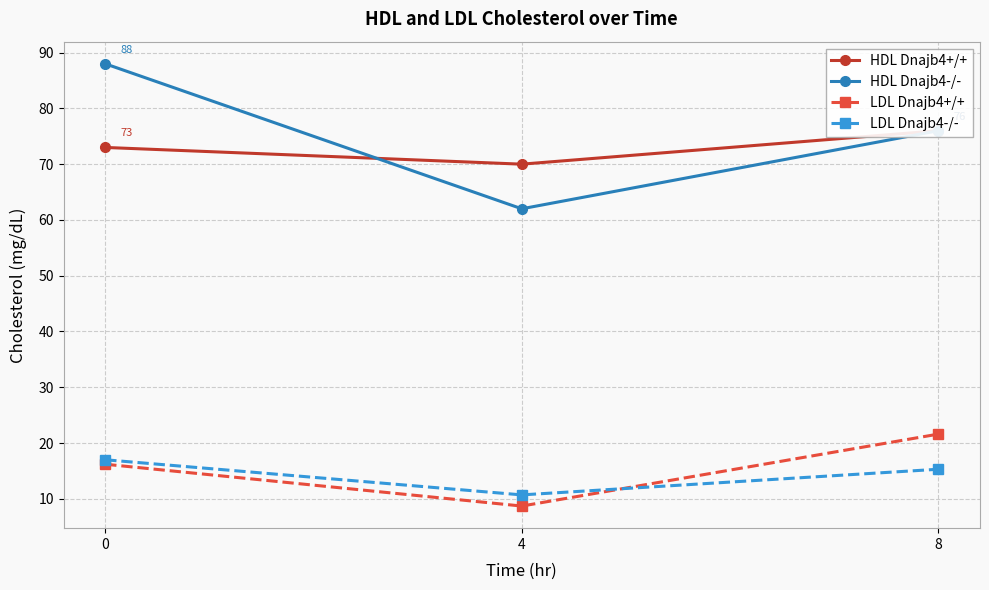

How many lines are shown in the chart?

4